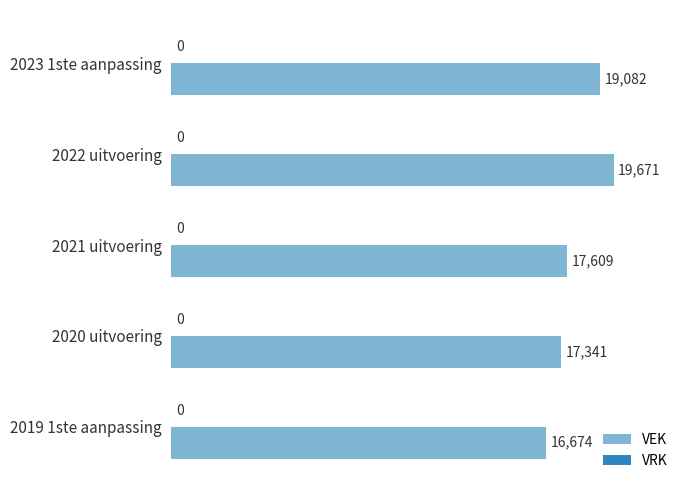

What is the minimum value shown in the chart?

16674